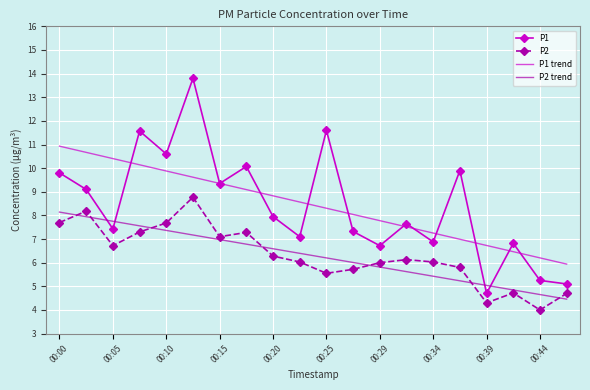

What is the sum of all P2 trend values?

126.0